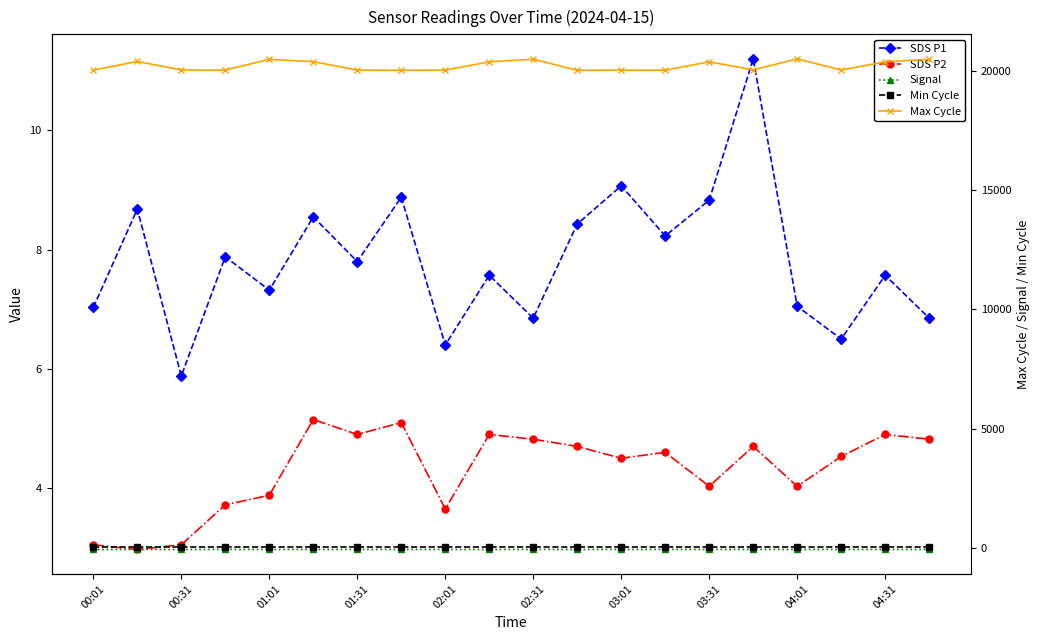

What is the maximum value shown in the chart?

20498.0